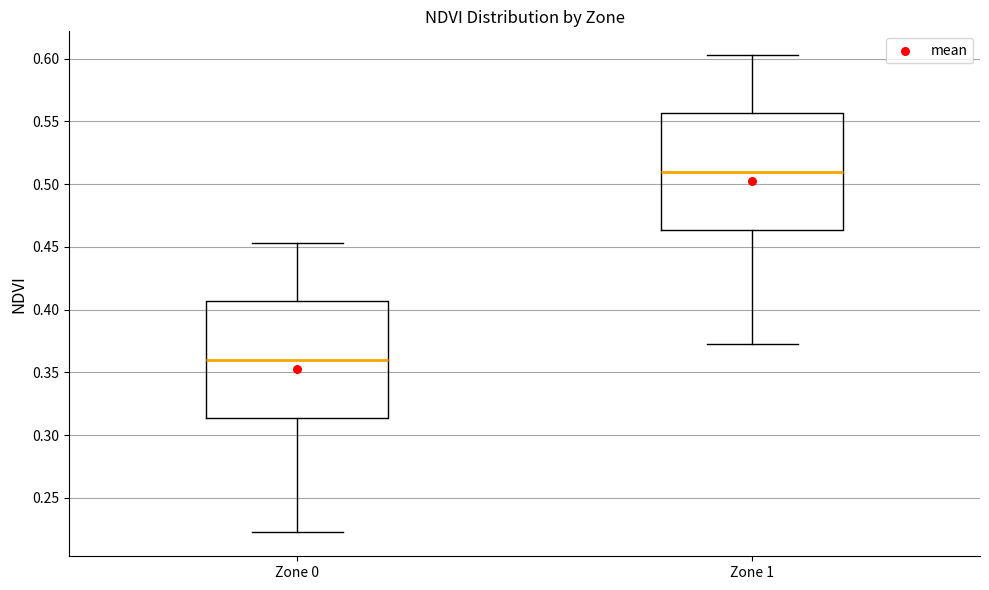

Reading left to right, transcribe this box plot: for each box, give where its median line is, the range the box spans, and where its two whiskers end, as read against the y-axis. The values are not printed on the chart, so give them approximately, as read against the axis.

Zone 0: median 0.360, box 0.315 to 0.405, whiskers 0.225 to 0.455
Zone 1: median 0.510, box 0.465 to 0.555, whiskers 0.375 to 0.605